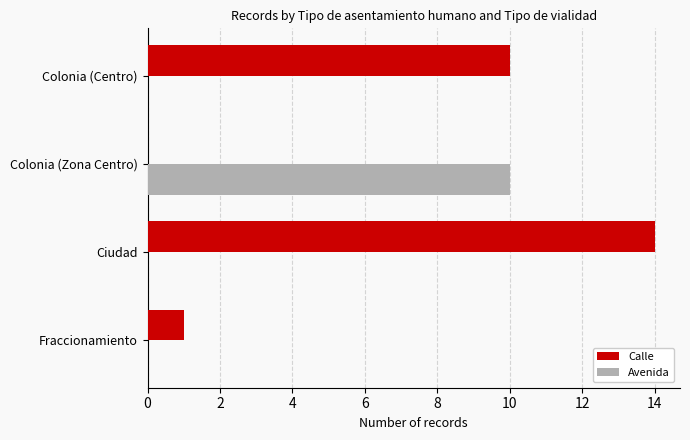

The value of Avenida at Colonia (Zona Centro) is 10. True or false?

True